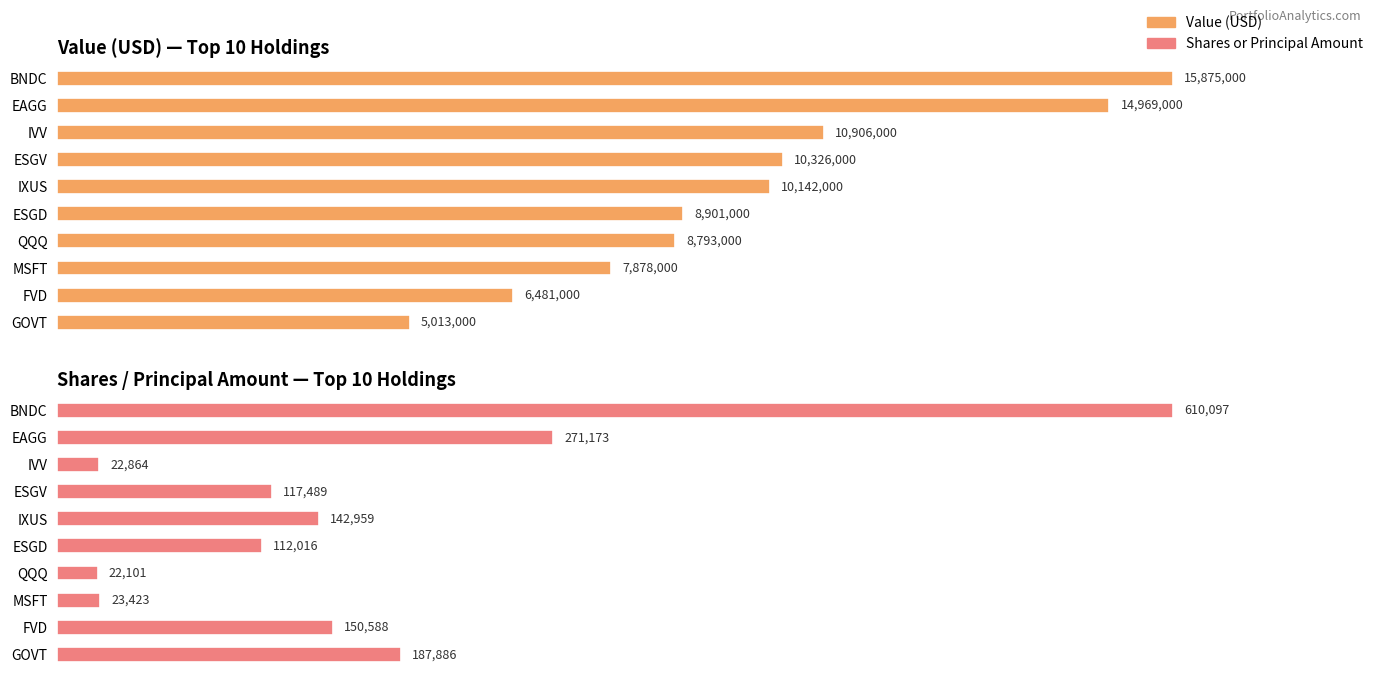

How many values in the Value series exceed 10142000?

4